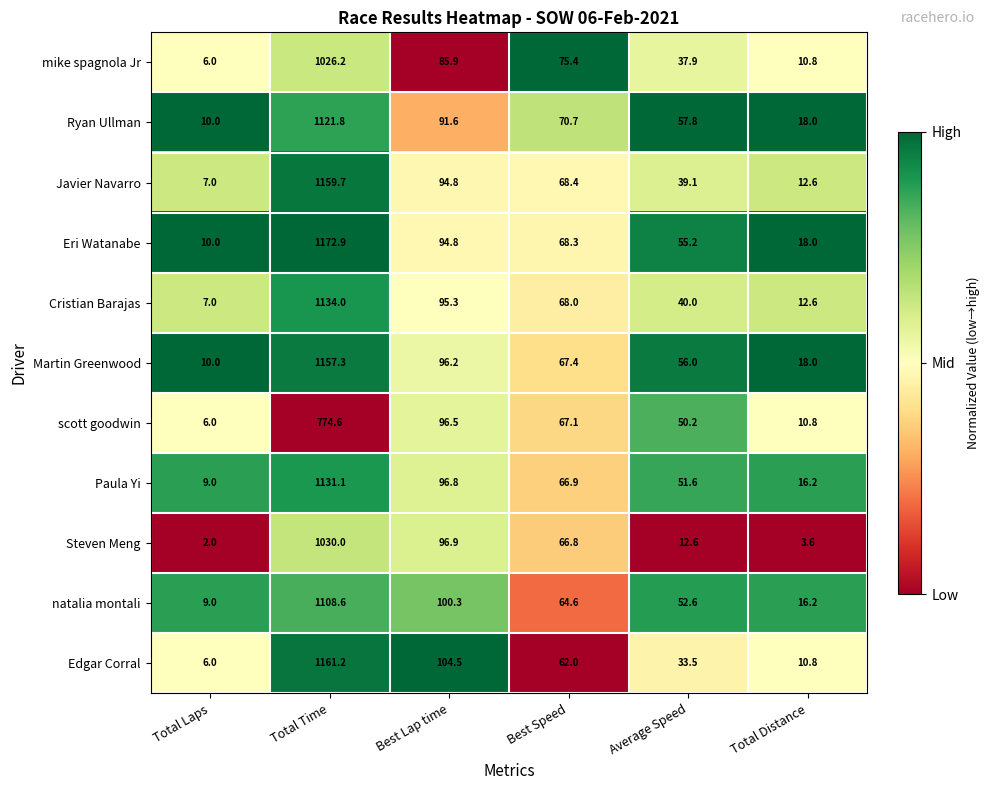

At which label does Steven Meng first exceed 66?

Total Time